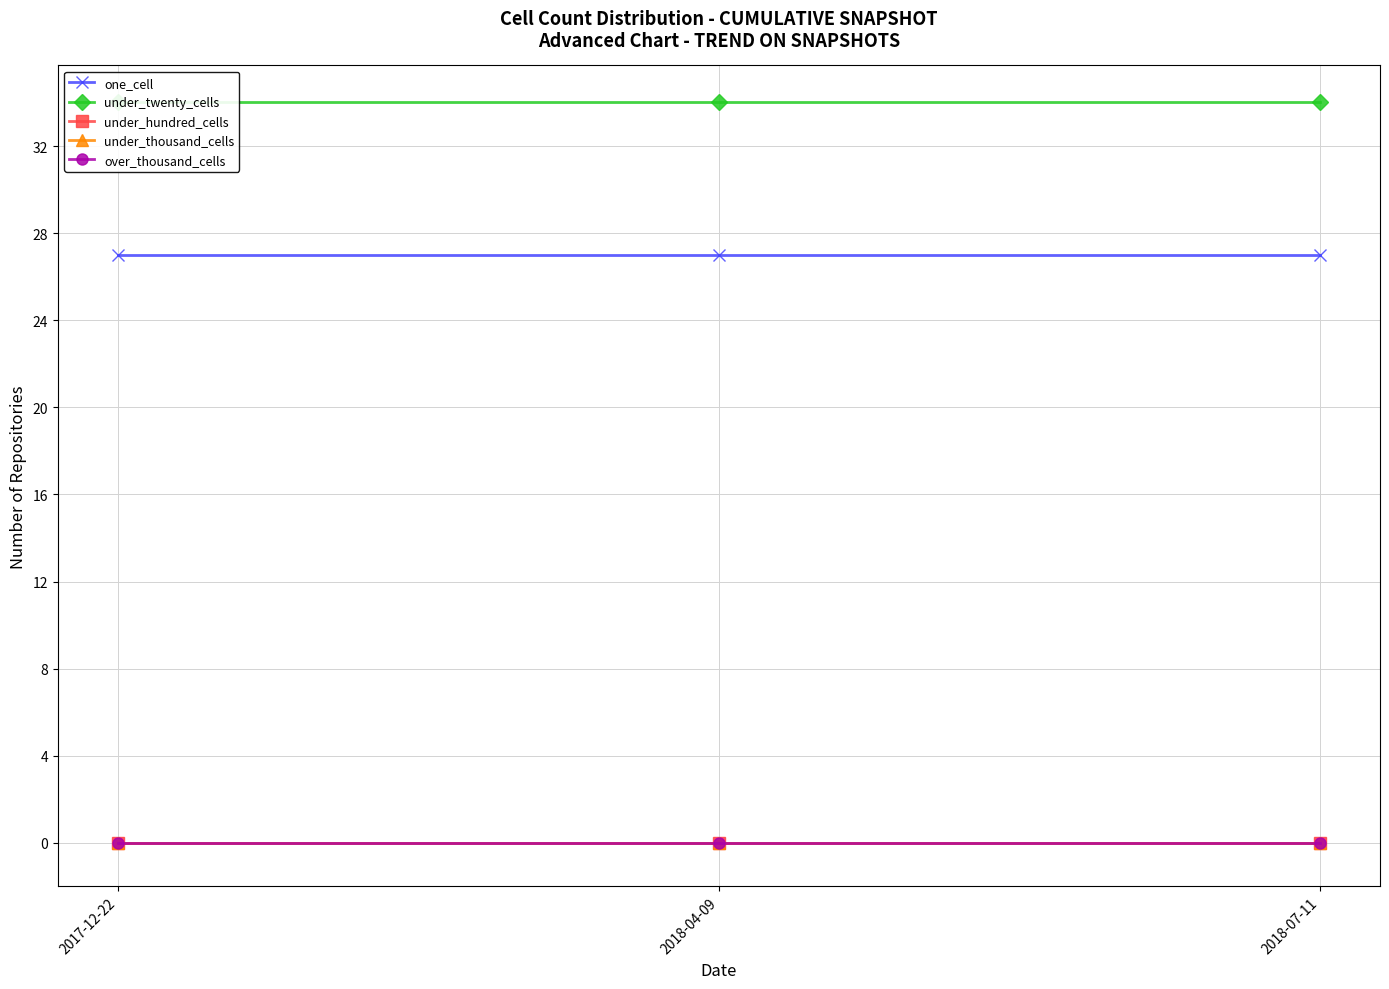

List the series in order of their peak value, lowest first.

under_hundred_cells, under_thousand_cells, over_thousand_cells, one_cell, under_twenty_cells